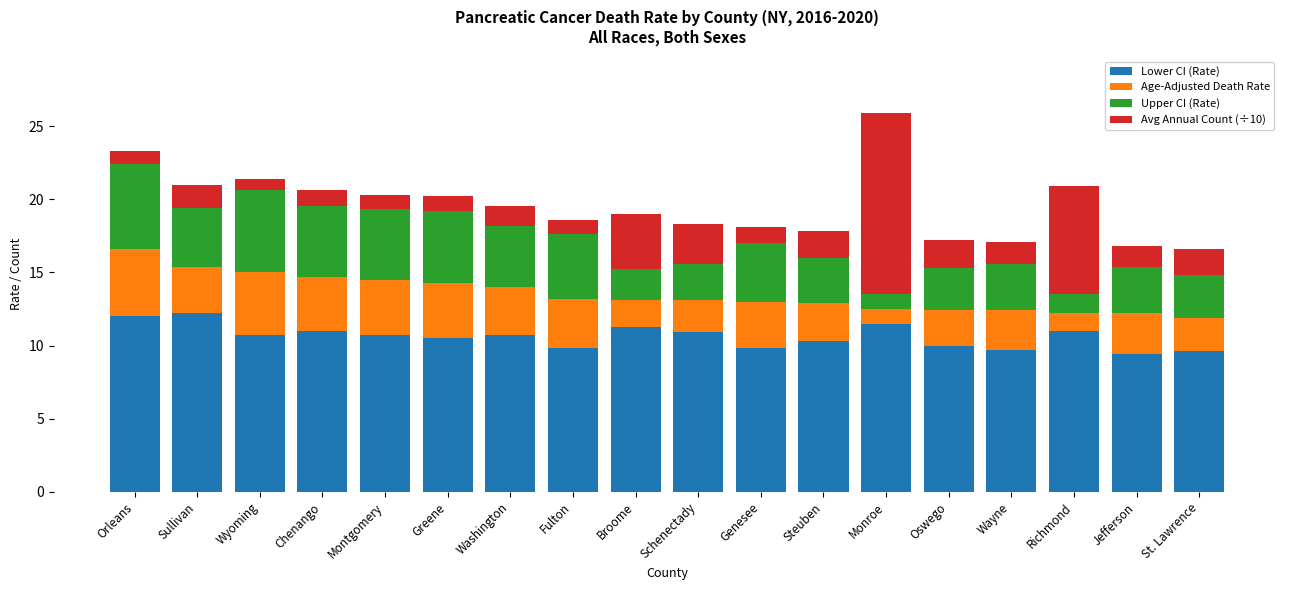

How many bars are there in total?

18